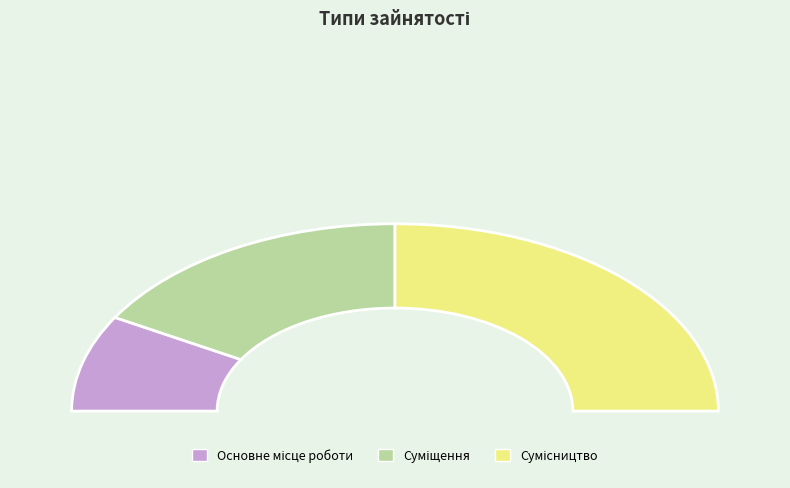

To the nearest percent, what is the difference between the Суміщення and Сумісництво slice percentages?

17%